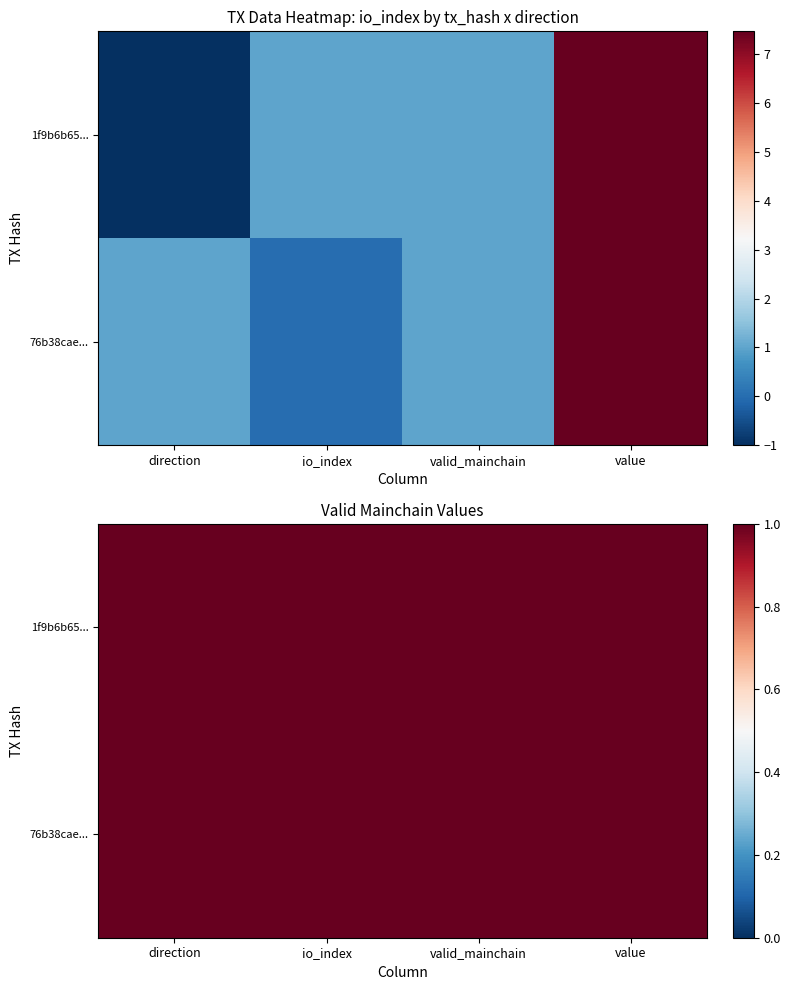

List the labels in order of 76b38caecf88f59970d804f18ab5a72cf9034ec value, largest first.

value, direction, valid_mainchain, io_index